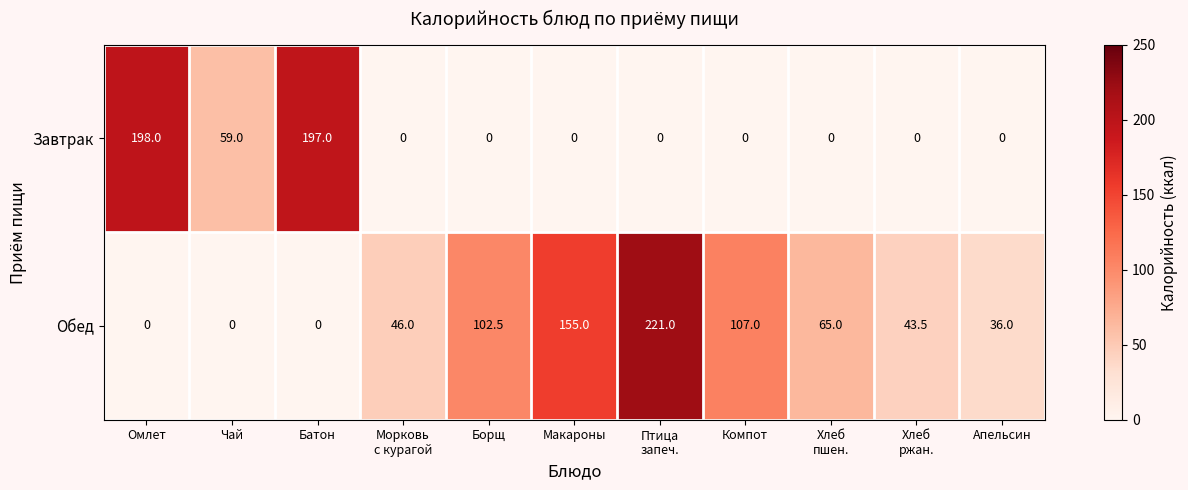

Which series has the largest total across all categories?

Обед